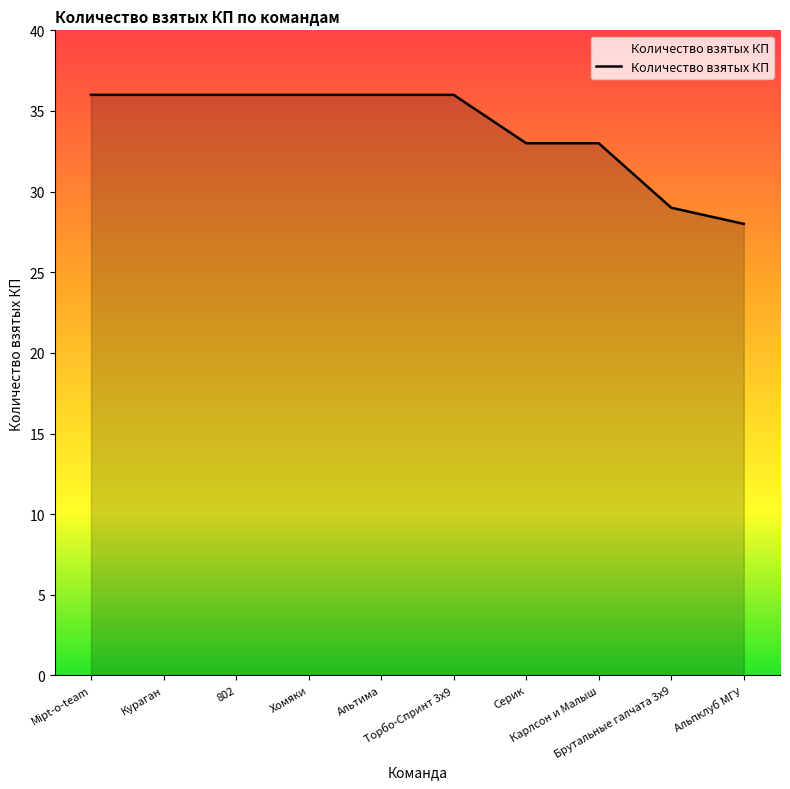

Reading left to right, extract all data points from this chart.

36	36	36	36	36	36	33	33	29	28